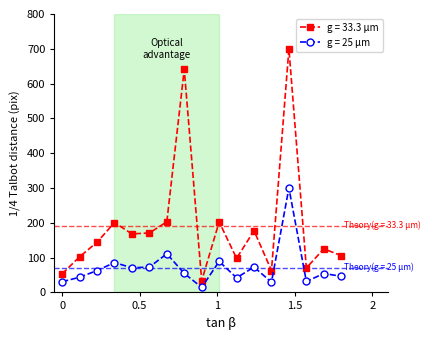

How many values in the g = 25 μm series are below 54?

7